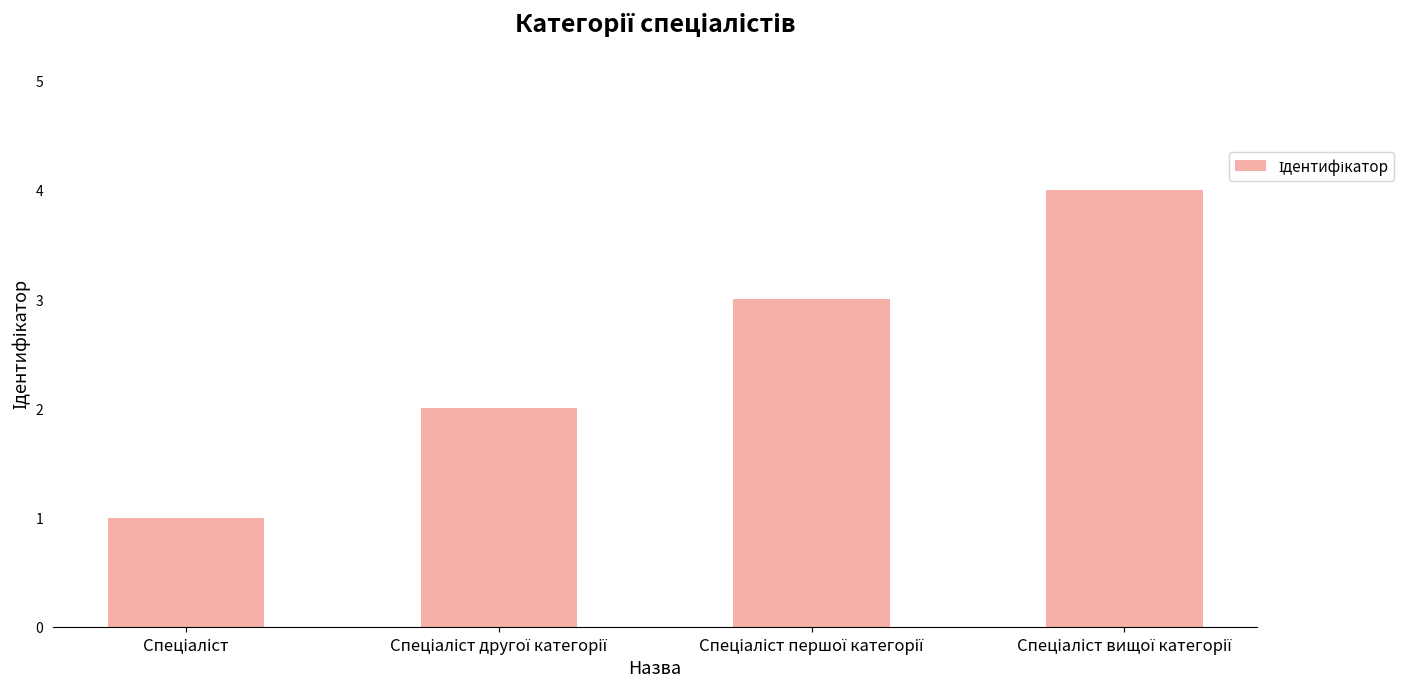

What is the sum of all values?

10